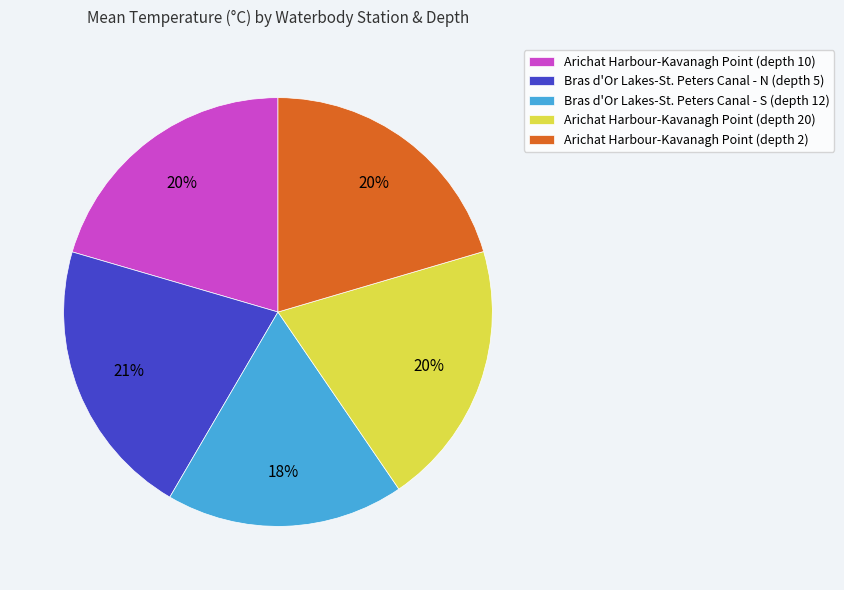

Combined, do Arichat Harbour-Kavanagh Point (depth 20) and Bras d'Or Lakes-St. Peters Canal - S (depth 12) account for over 50%?

No